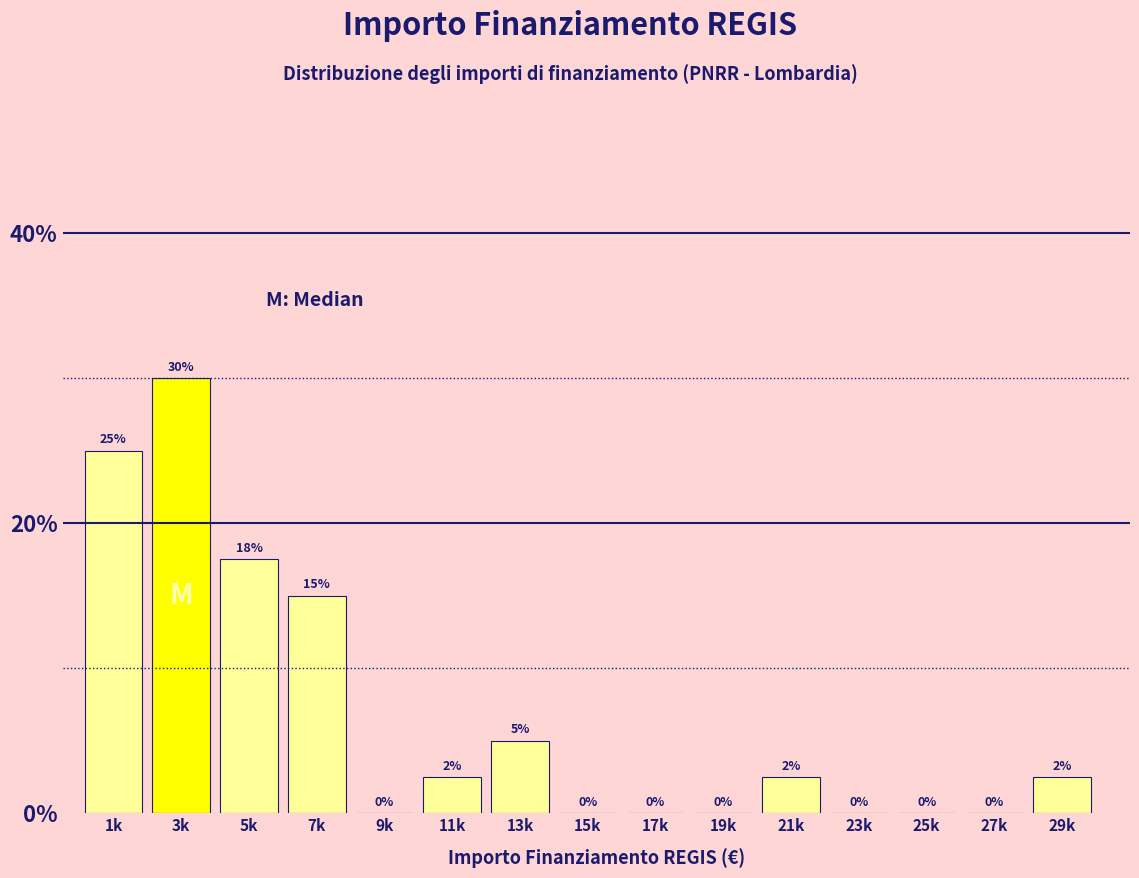

What is the maximum value shown in the chart?

30.0